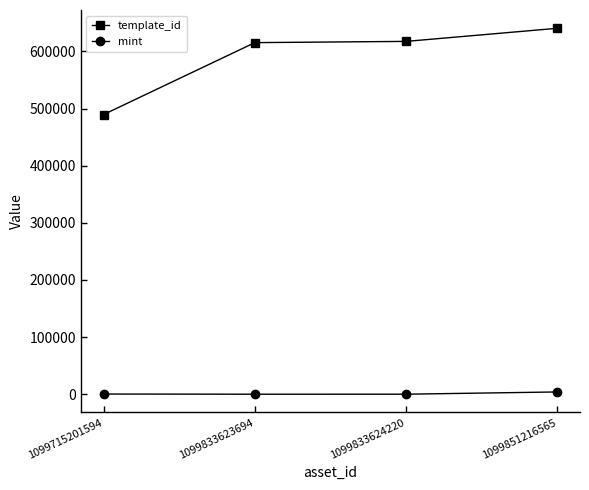

At 1099851216565, list the series in order from smallest to largest.

mint, template_id